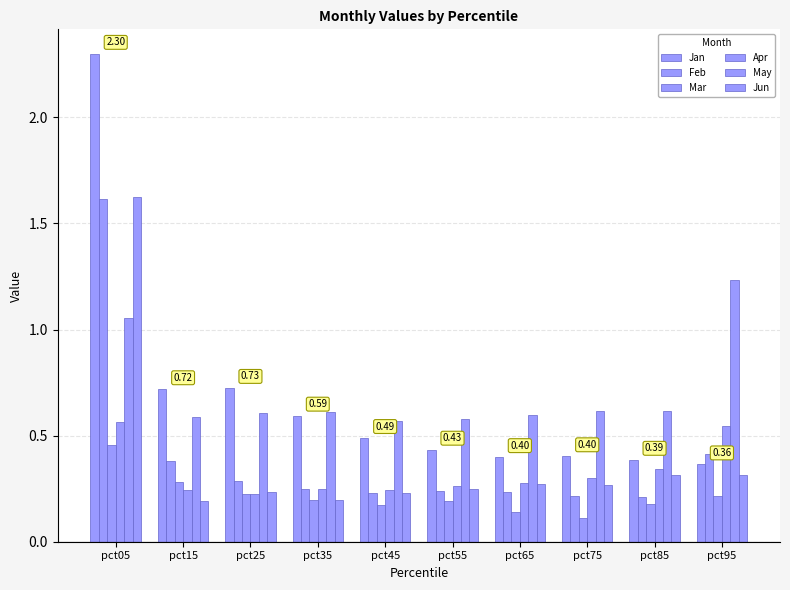

What is the maximum value shown in the chart?

2.3